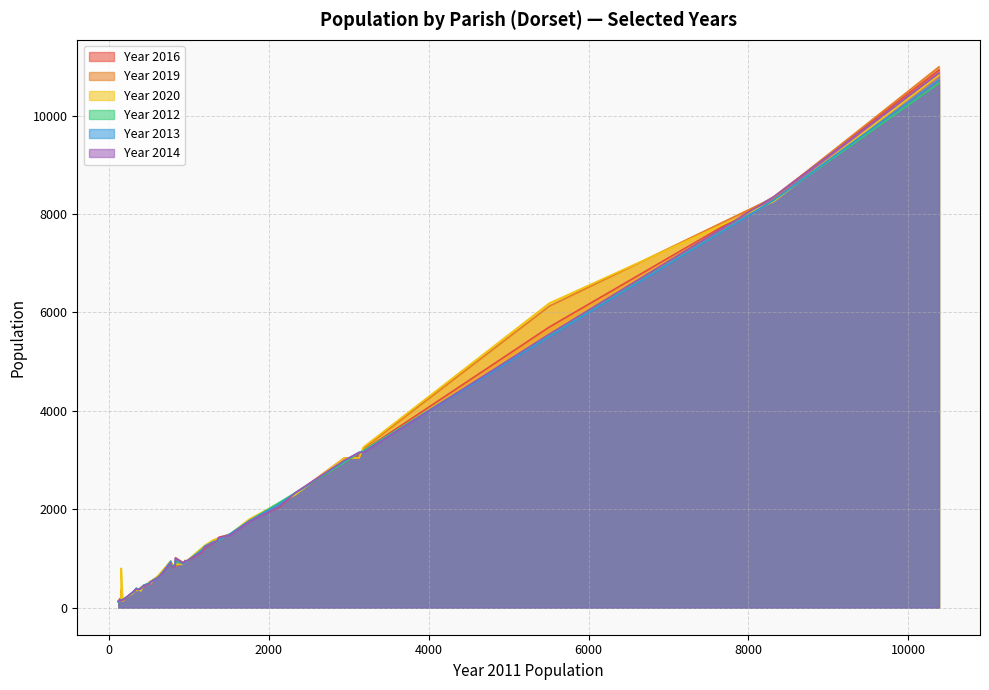

True or false: Year 2013 has more than 2 points higher than both neighbors.

True